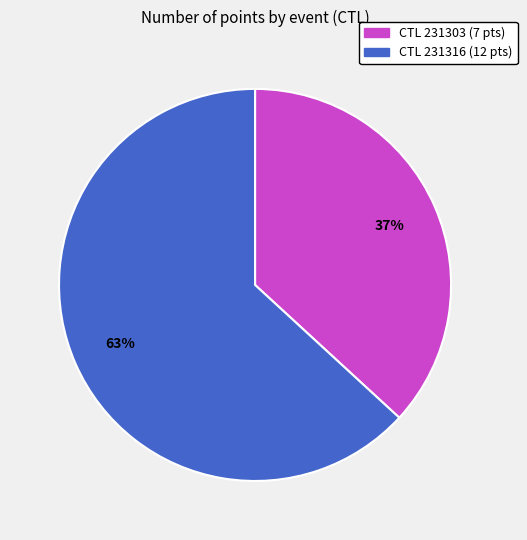

To the nearest percent, what is the difference between the largest and smallest slice percentages?

26%